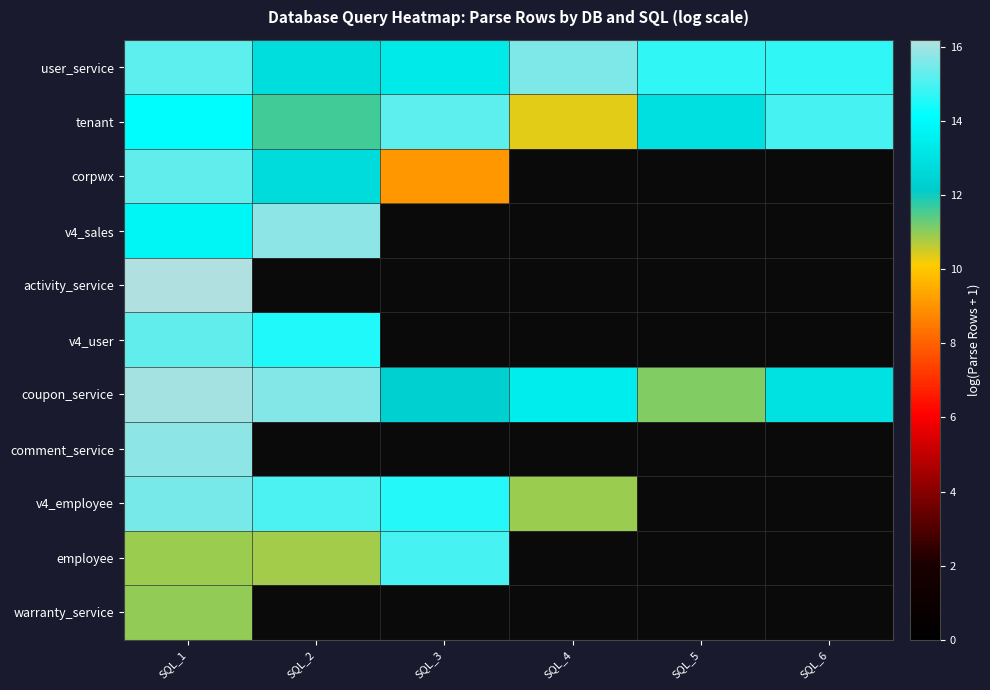

What is the greatest value displayed?

16.2